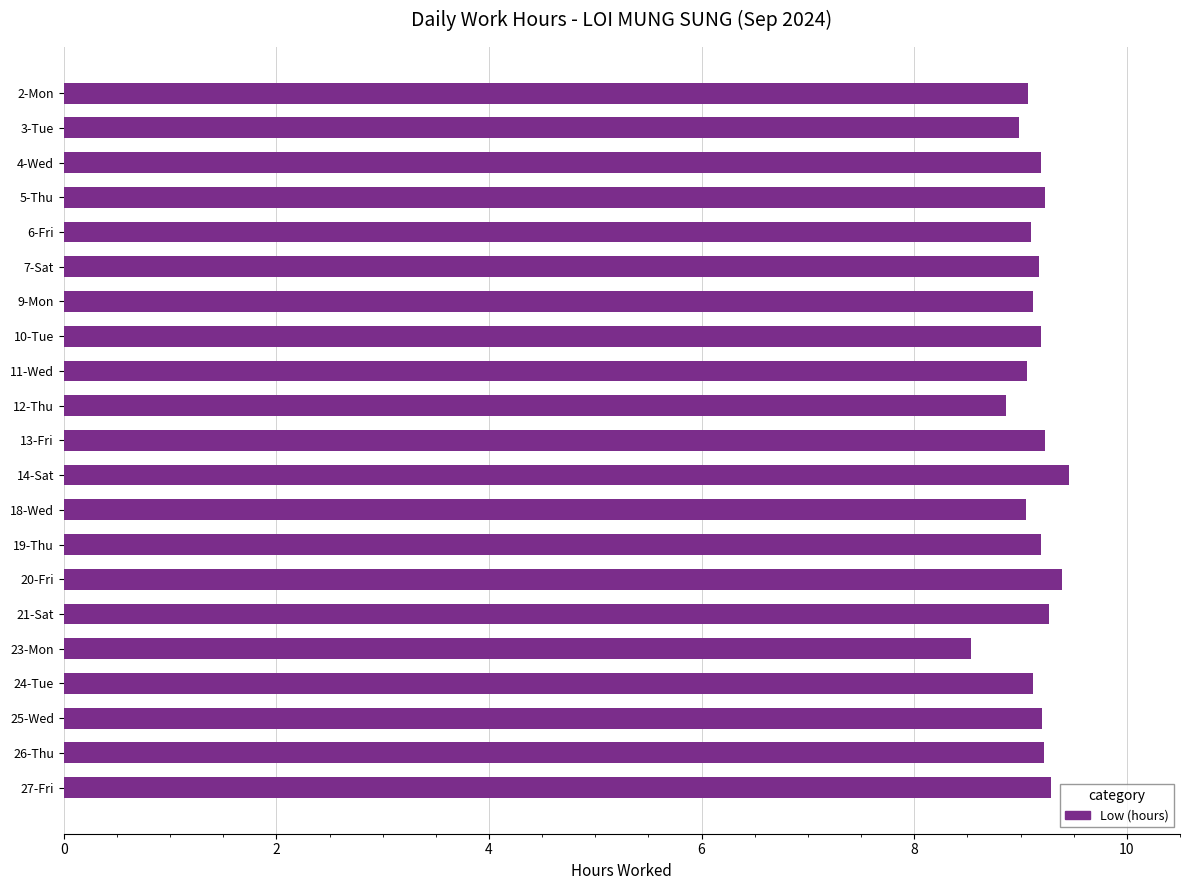

What is the sum of all values?

191.9